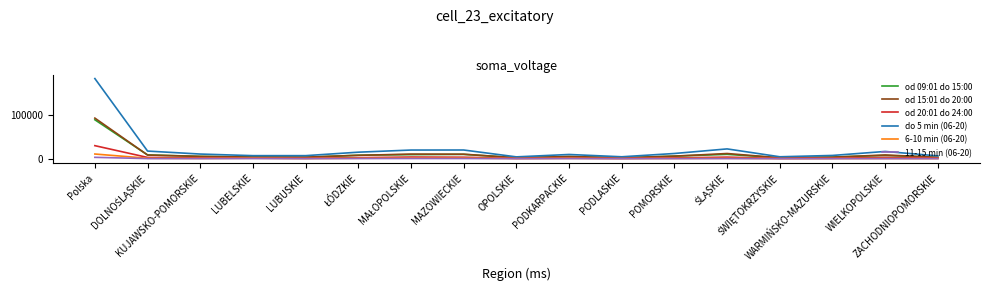

What is the greatest value displayed?

182773